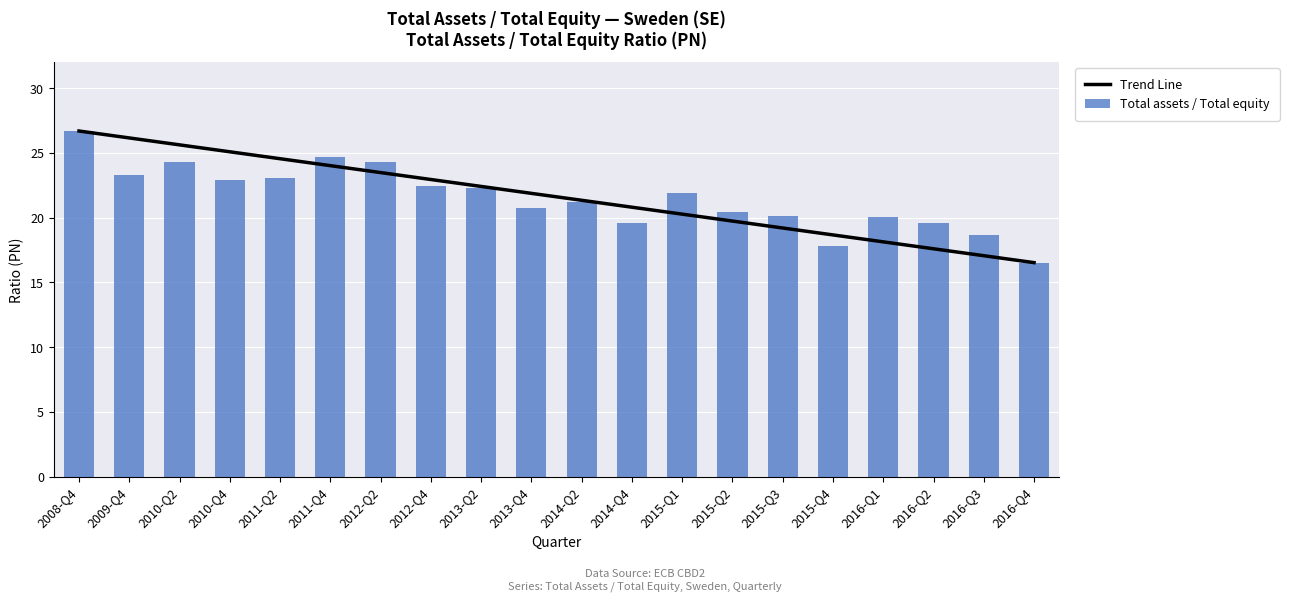

What is the label of the 11th bar from the right?

2013-Q4